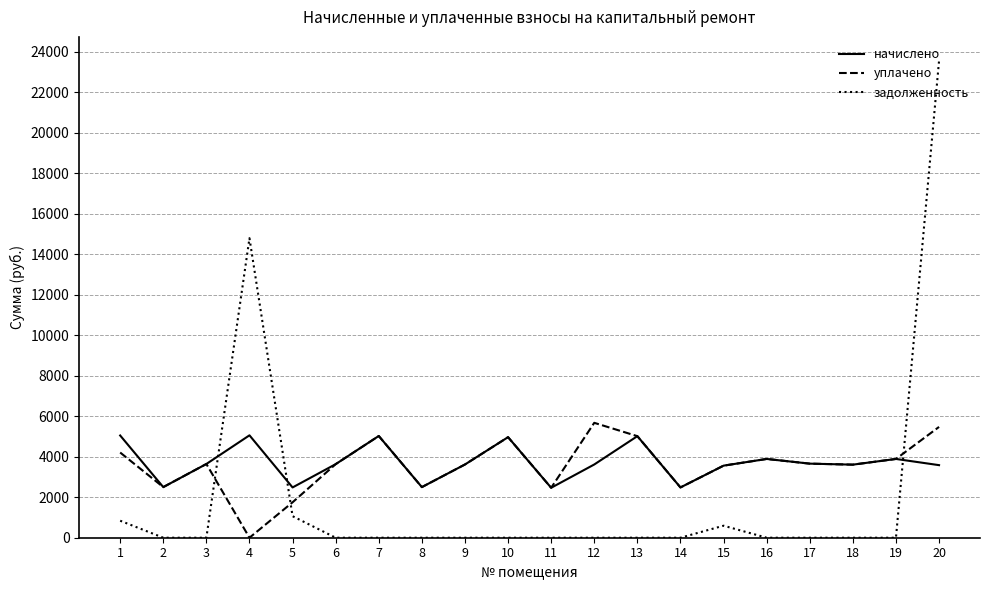

True or false: начислено and задолженность cross at least once.

True